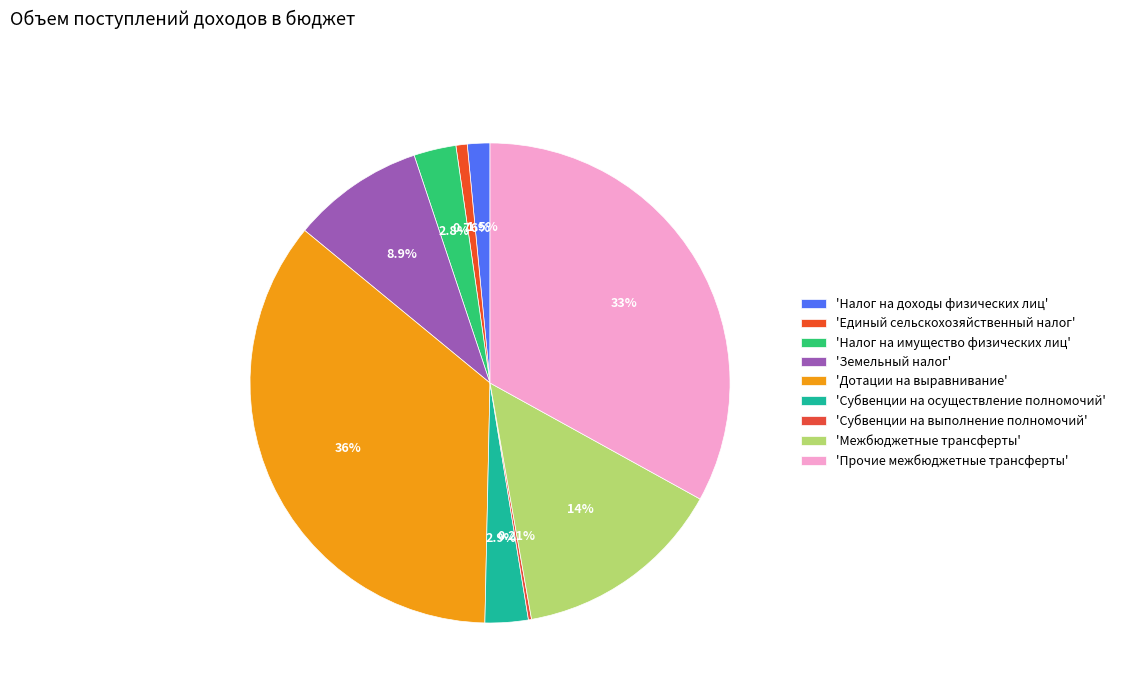

To the nearest percent, what is the average slice percentage?

11%